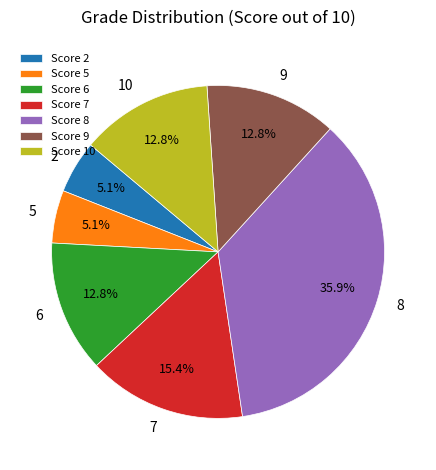

To the nearest percent, what portion does 6 represent?

13%